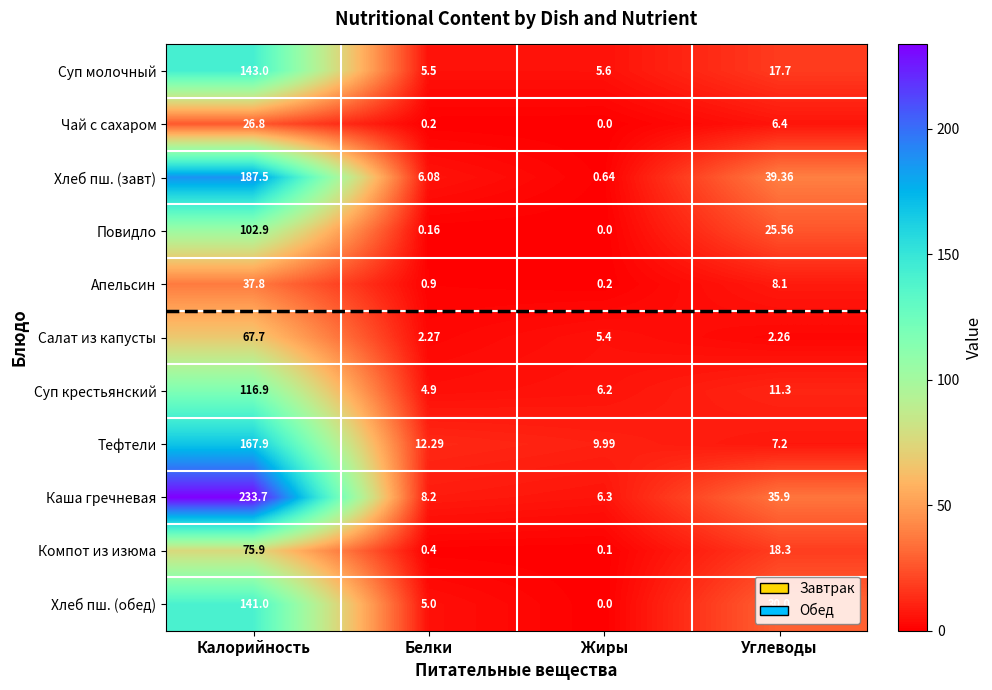

At which label does Тефтели reach its minimum?

Углеводы